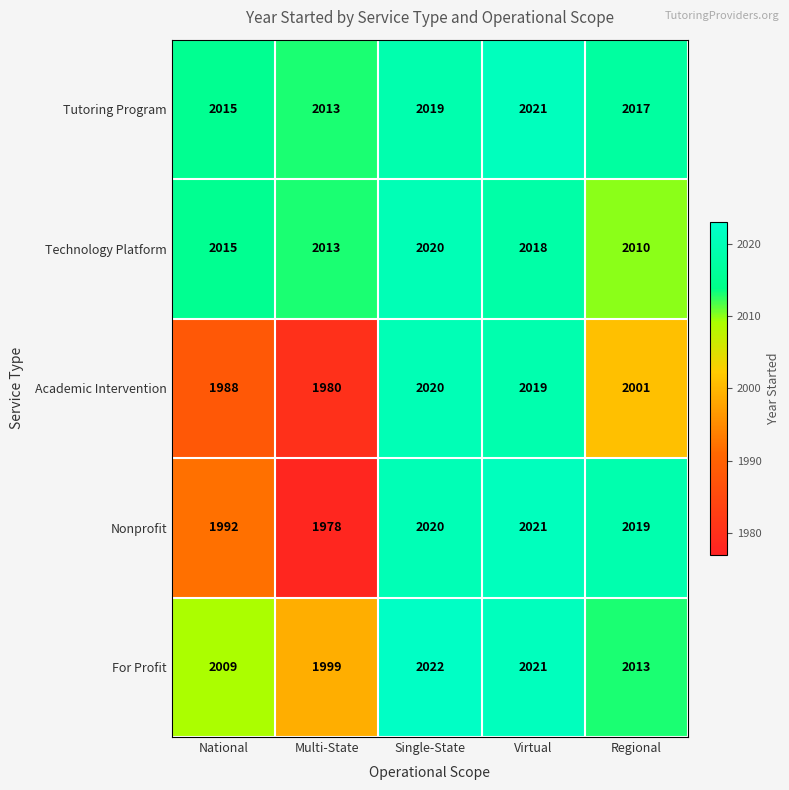

Which series has the largest total across all categories?

Tutoring Program